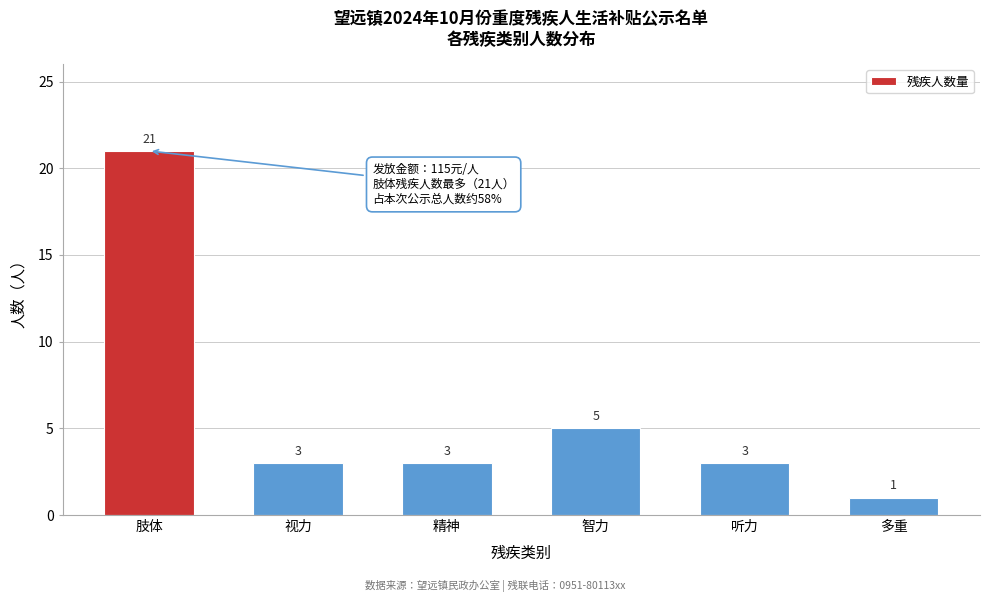

Reading right to left, transcribe all the data shown in this chart.

多重=1	听力=3	智力=5	精神=3	视力=3	肢体=21